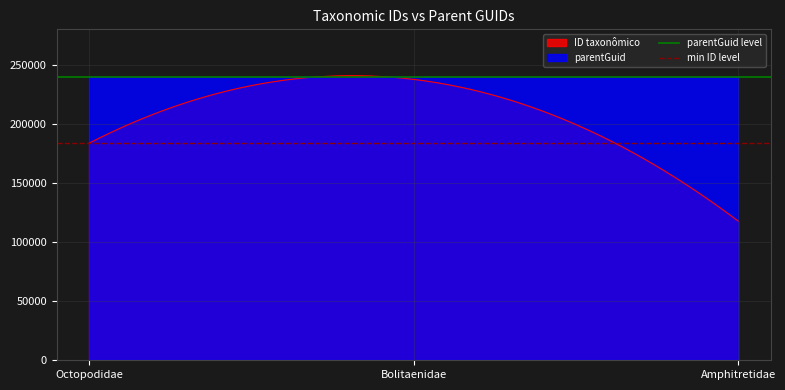

What is the maximum value for ID taxonômico?

240776.7